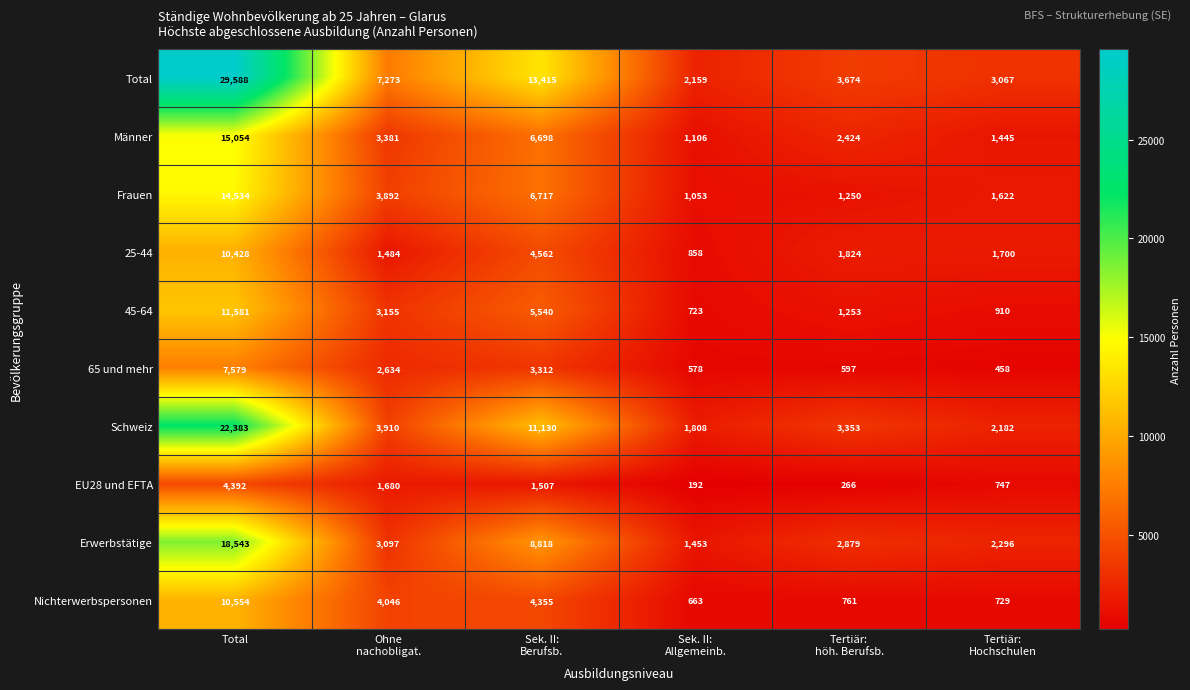

How many series are shown in this chart?

10